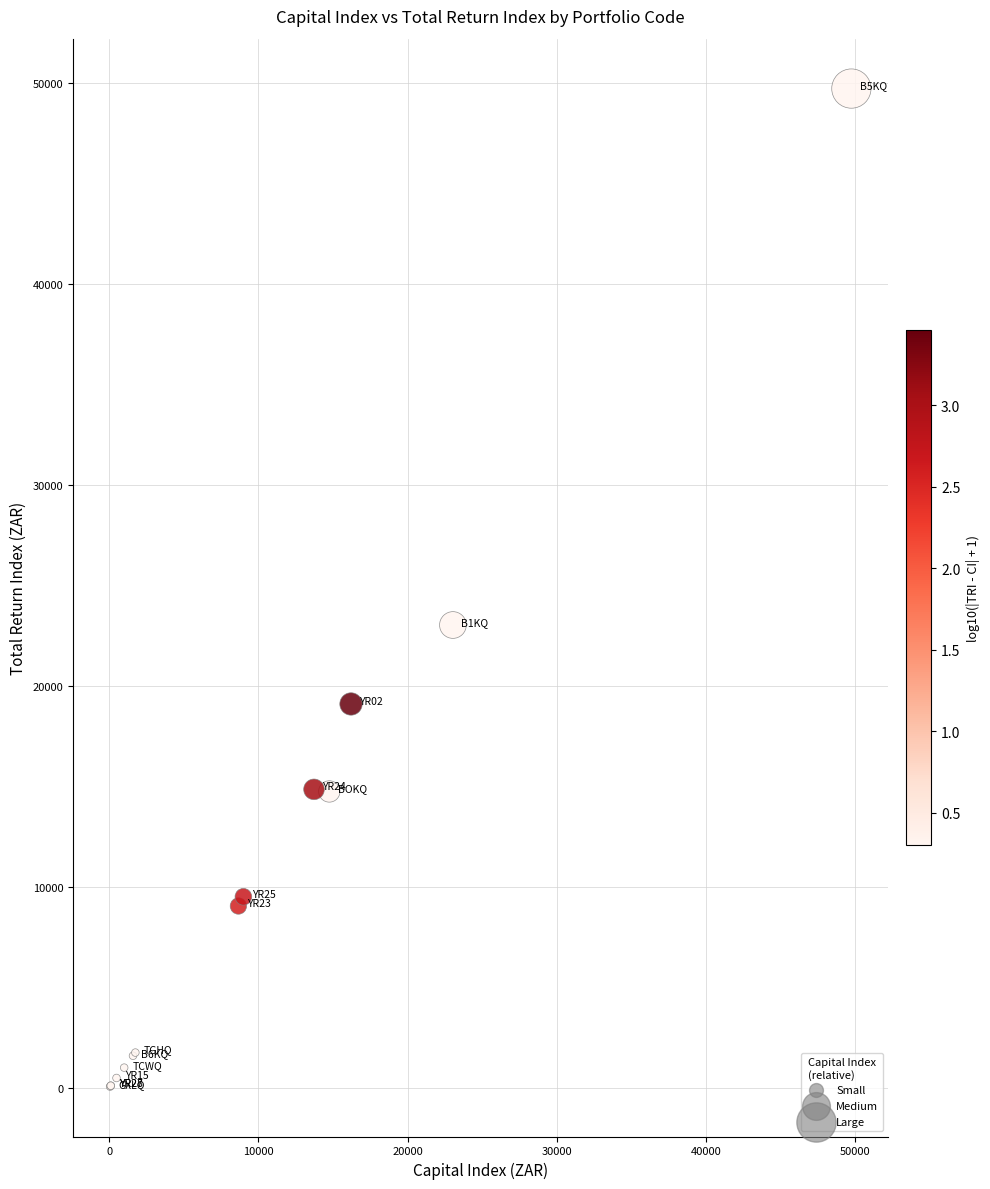

What Y value in the scatter plot is closest to 24901?

23038.2